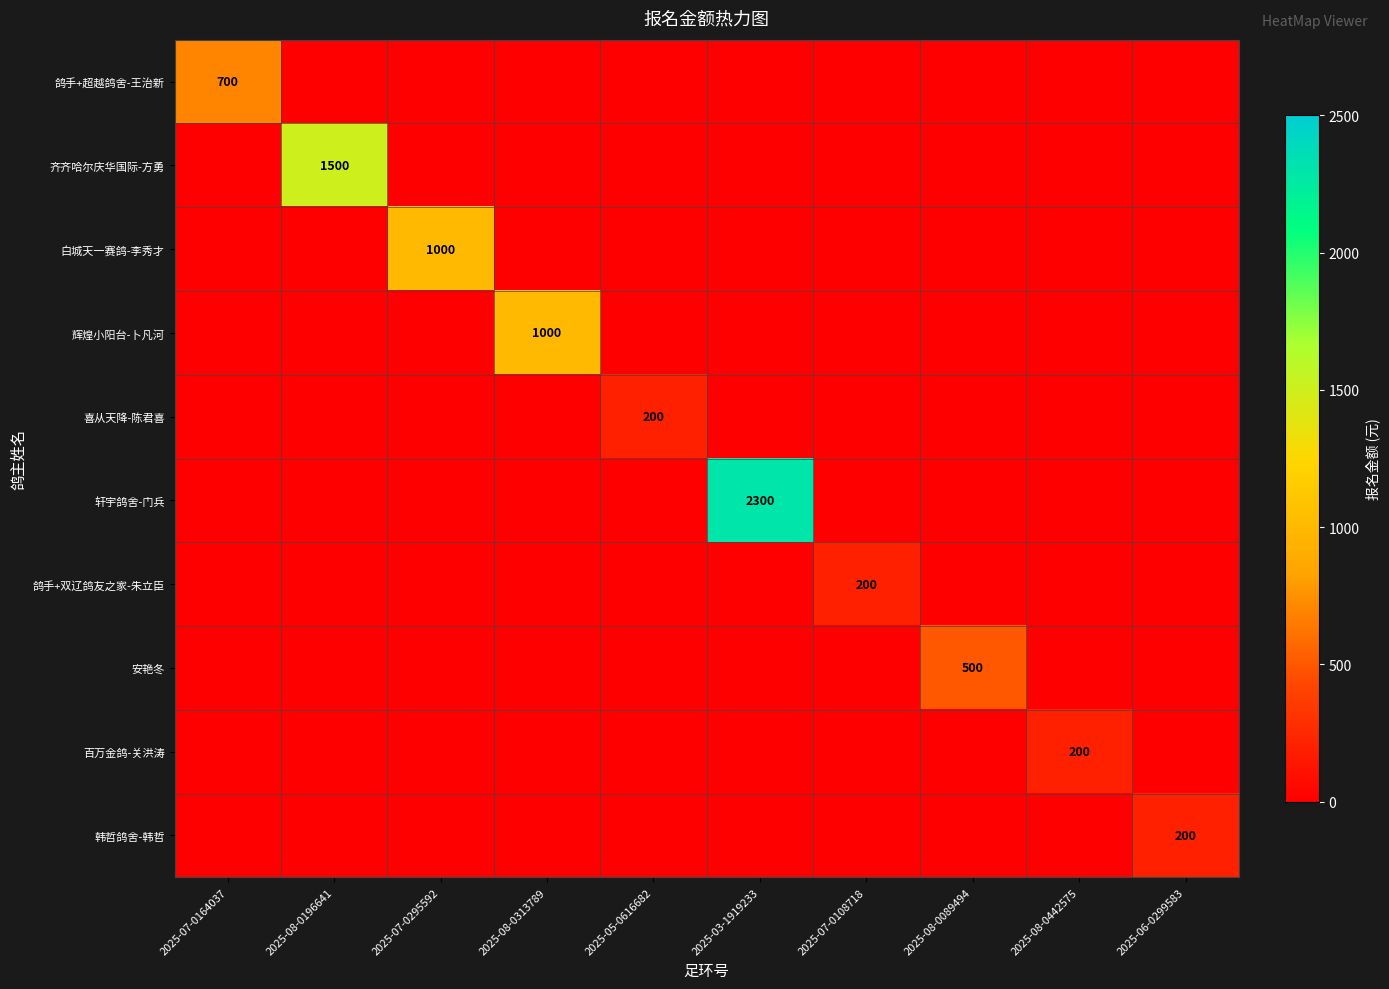

Count the number of data series in this chart.

10